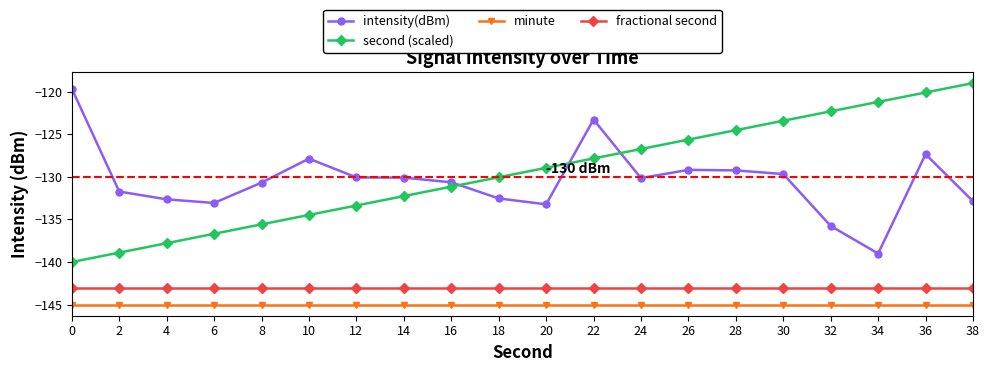

How many data points does each series have?

20